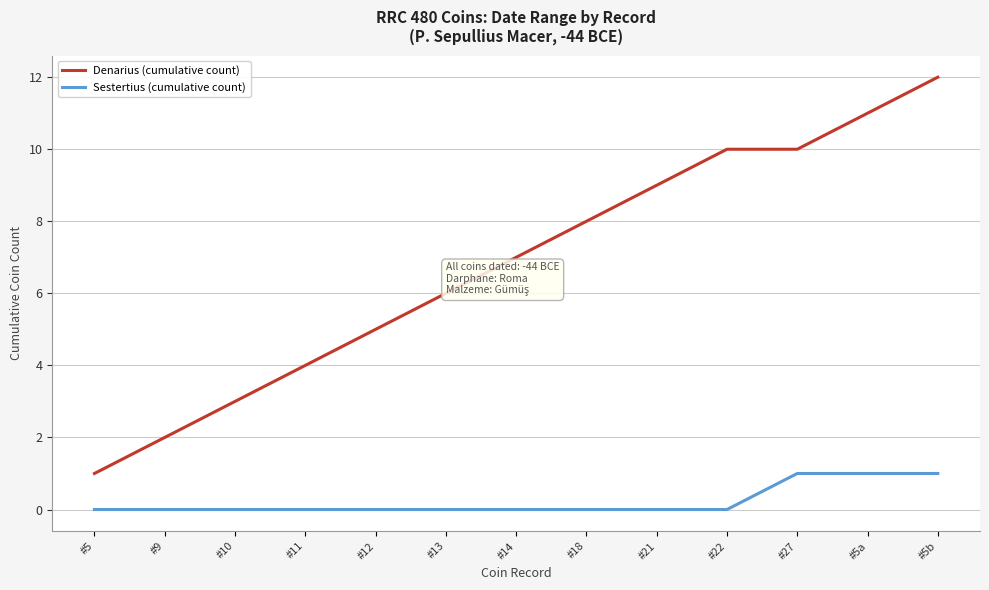

True or false: Denarius (cumulative count) and Sestertius (cumulative count) cross at least once.

False